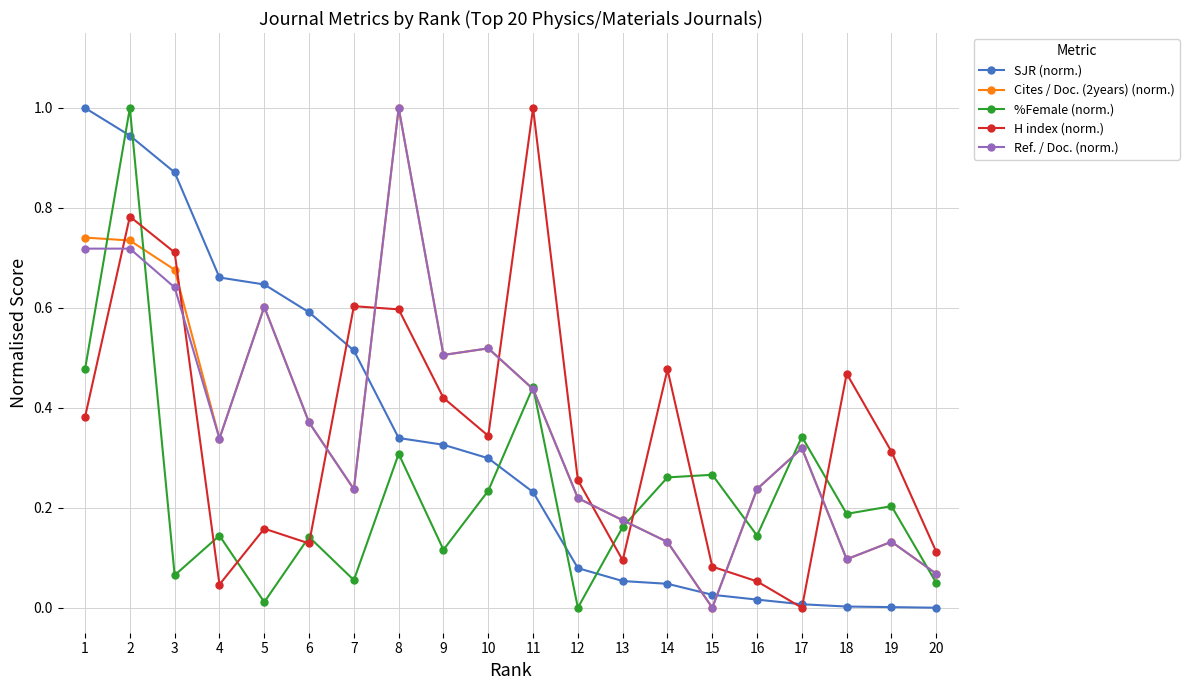

What is the greatest value displayed?

1.0